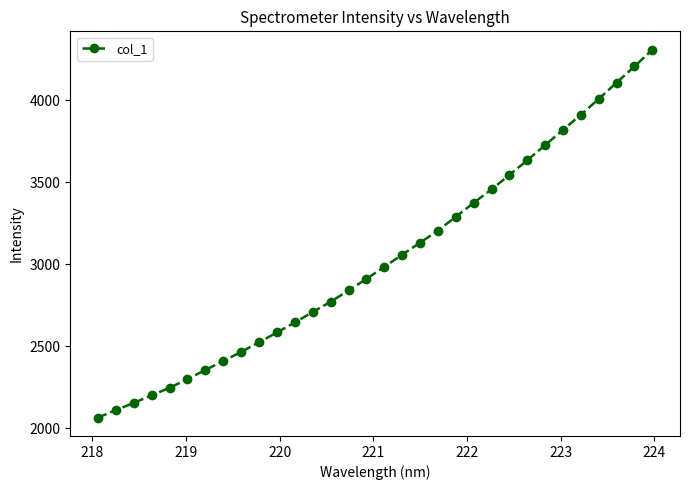

What is the average value?

3033.1